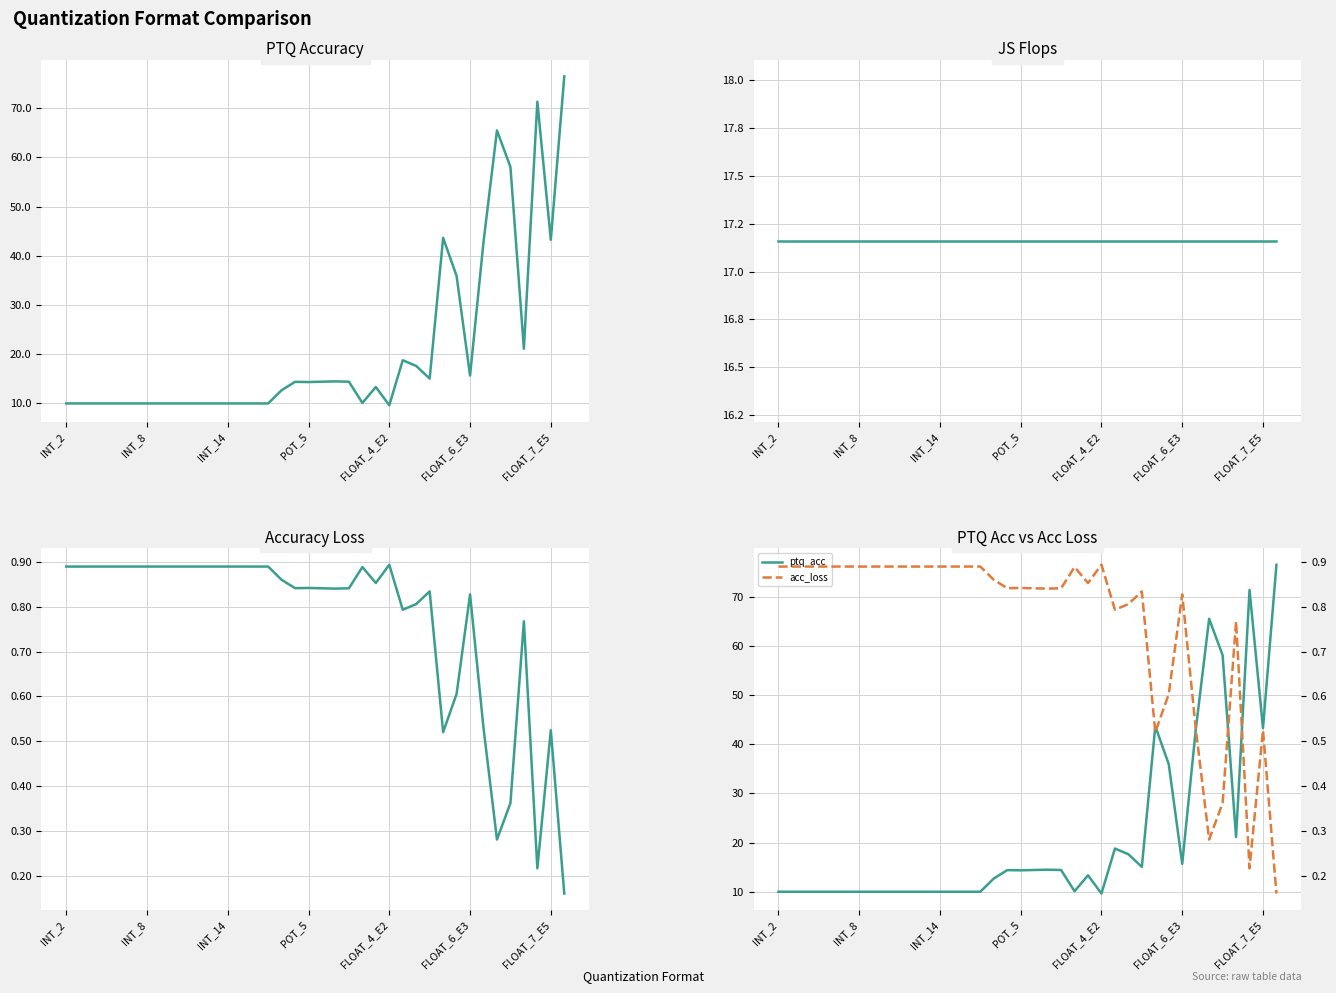

What is the approximate value of ptq_acc at 35?

71.3